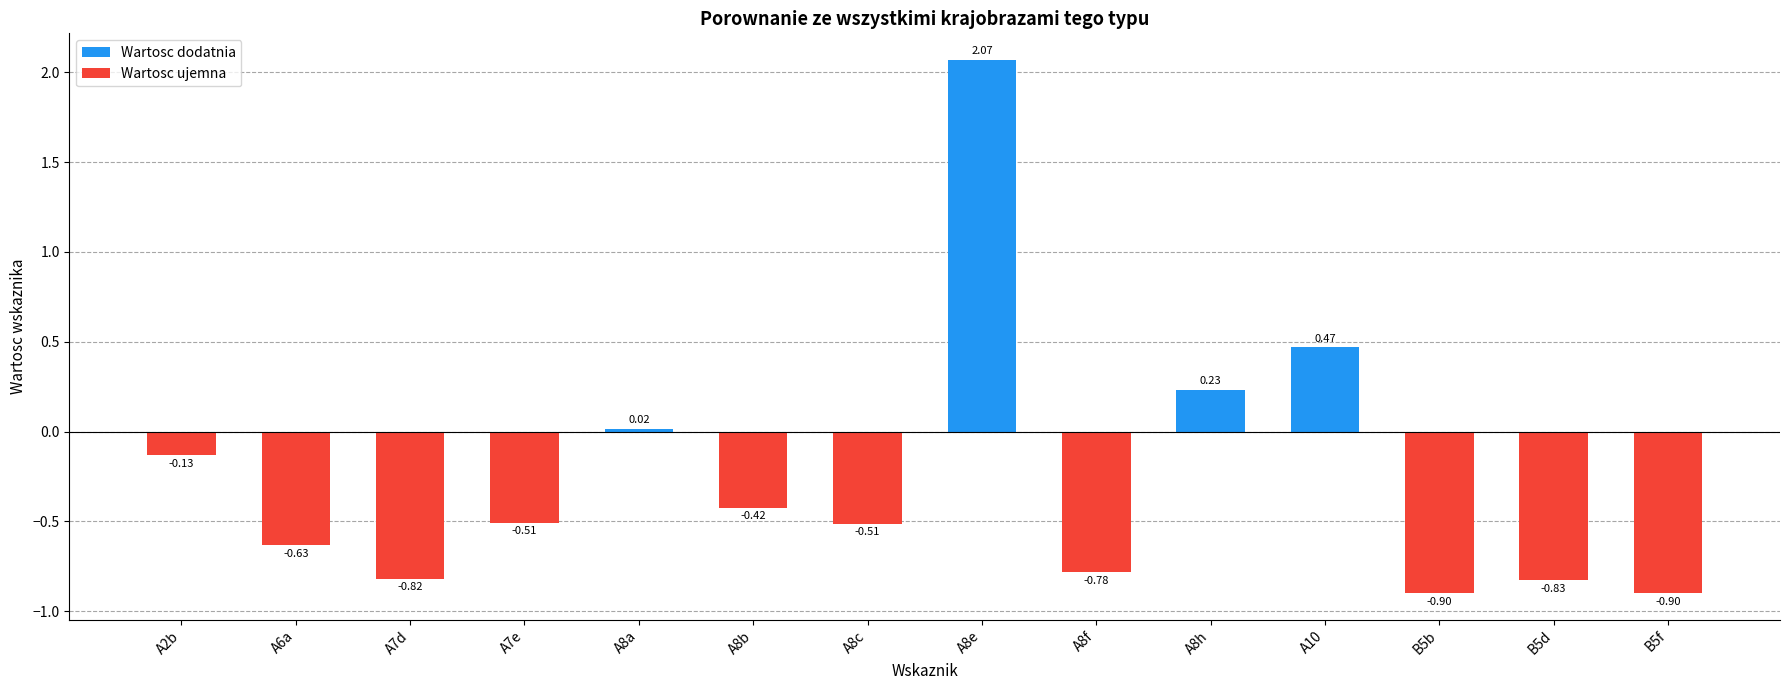

What is the change in value from A8h to B5f?

-1.1